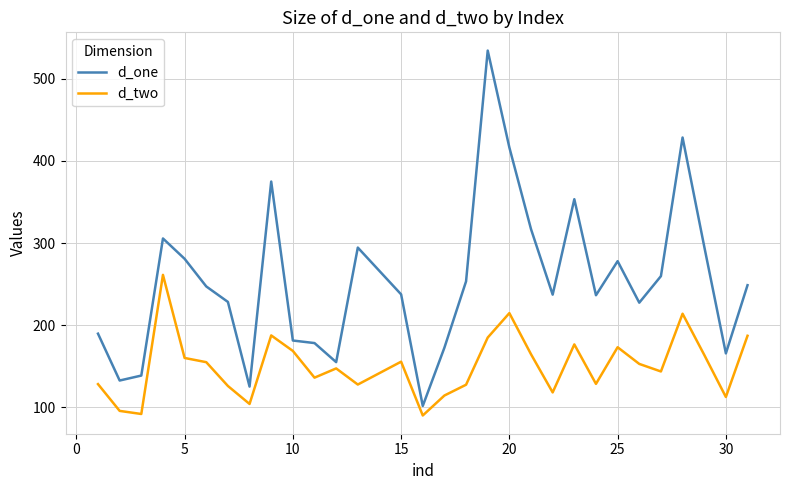

Rank the series by their average value, from highest to lowest.

d_one, d_two